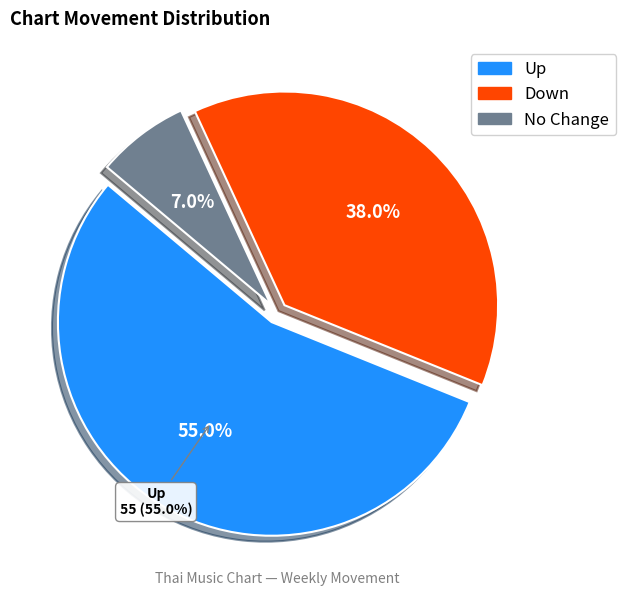

Does up account for over 50% of the chart?

Yes